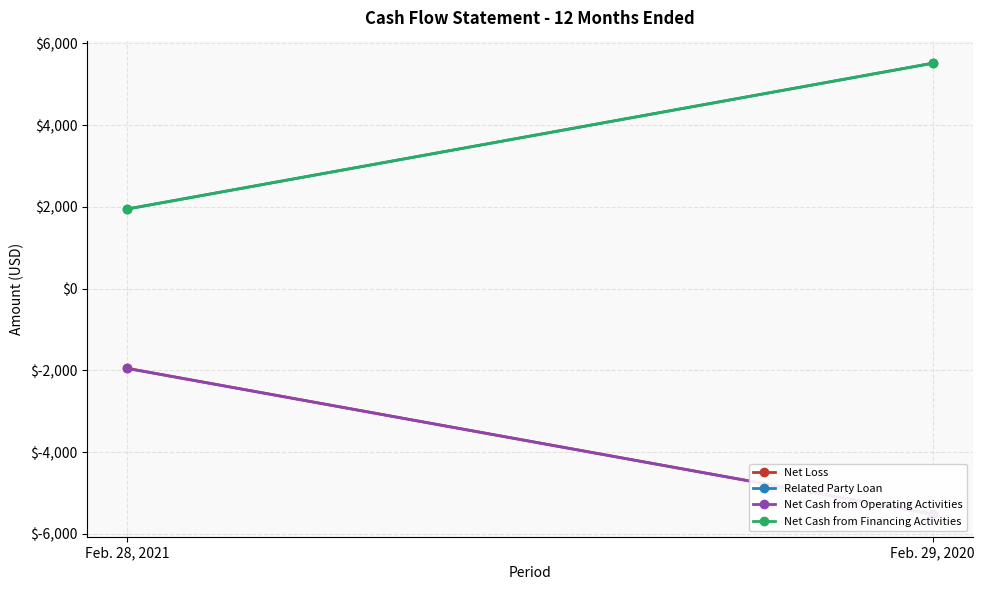

What is the spread (max minus min) of values at Feb. 29, 2020?

11032